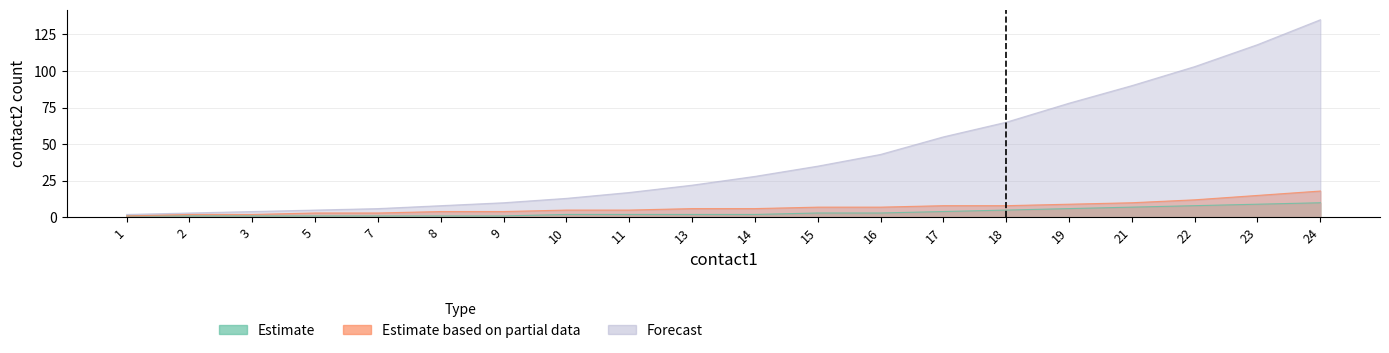

Which has a higher value, 23 or 17?

23